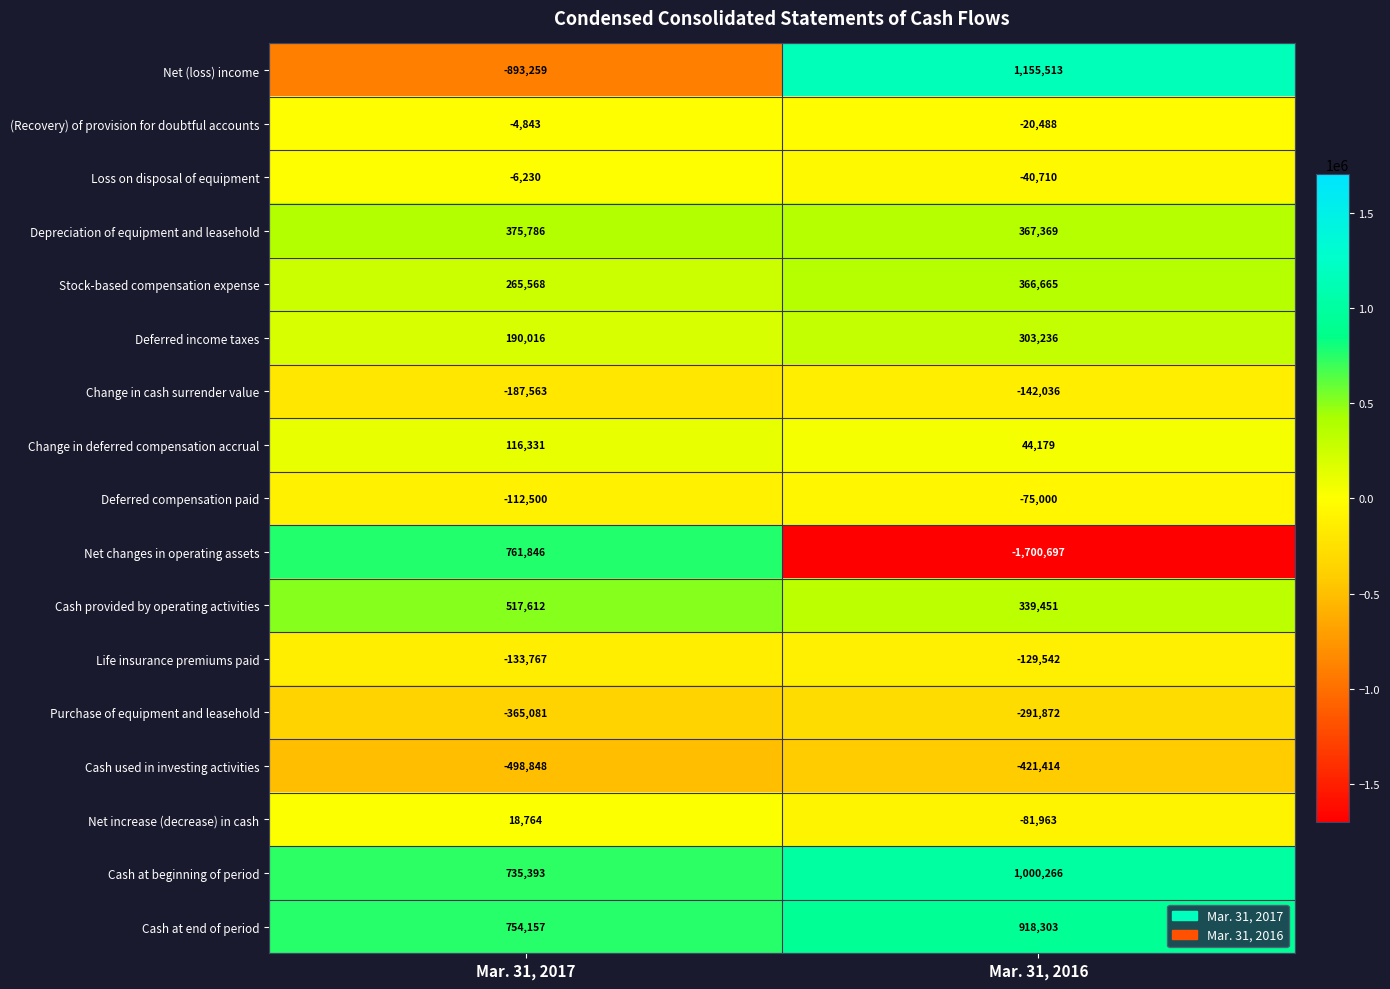

List the series in order of their peak value, highest first.

Net (loss) income, Cash at beginning of period, Cash at end of period, Net changes in operating assets, Cash provided by operating activities, Depreciation of equipment and leasehold, Stock-based compensation expense, Deferred income taxes, Change in deferred compensation accrual, Net increase (decrease) in cash, (Recovery) of provision for doubtful accounts, Loss on disposal of equipment, Deferred compensation paid, Life insurance premiums paid, Change in cash surrender value, Purchase of equipment and leasehold, Cash used in investing activities